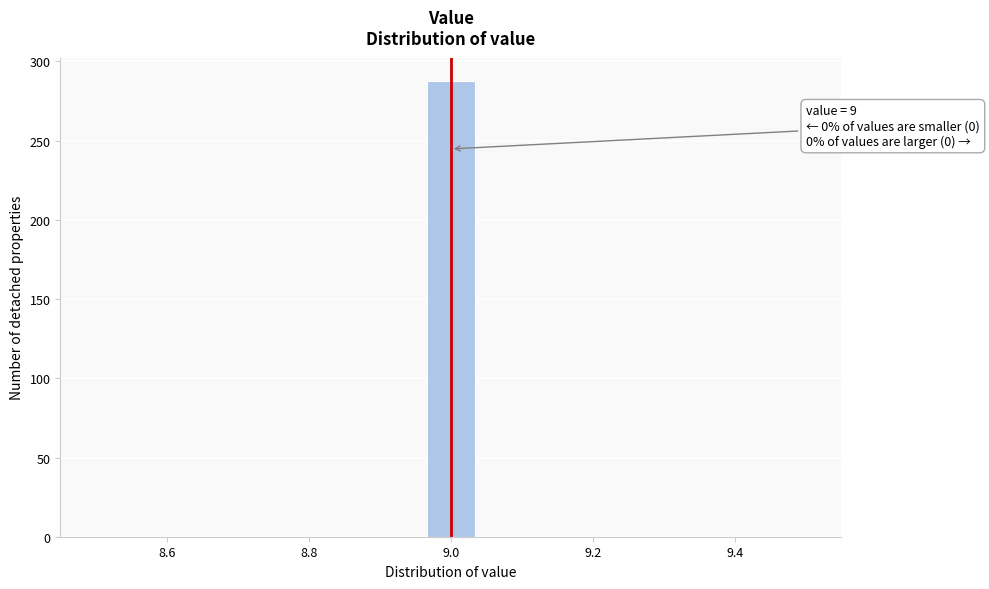

Around what value on the x-axis is the tallest bar? Give the approximate position of its centre, as read against the axis.

9.00